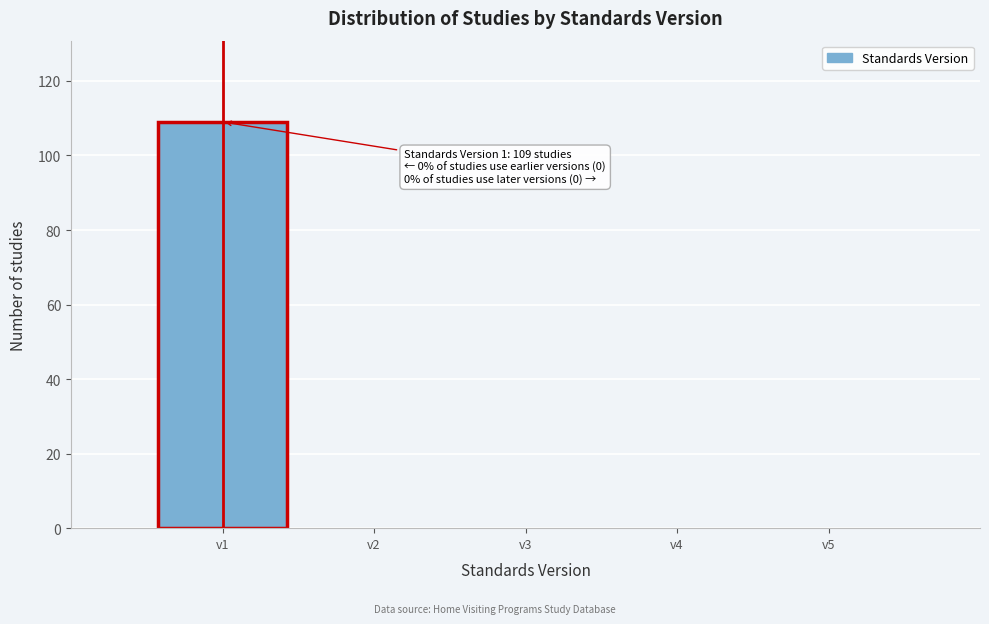

Which range on the x-axis has the tallest bar?

0.5 to 1.5